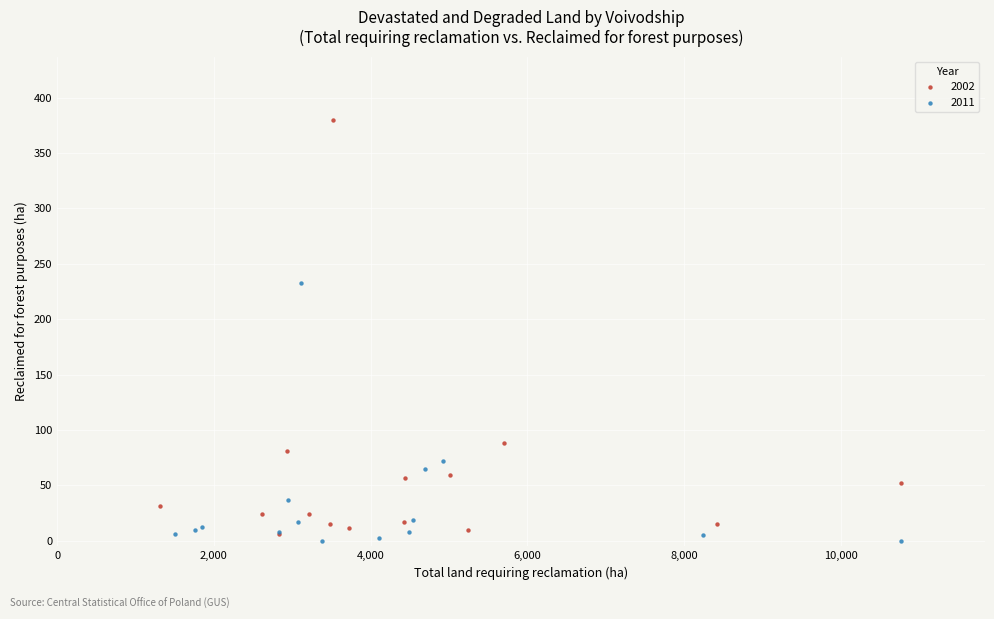

Which series reaches the maximum Y coordinate?

2002